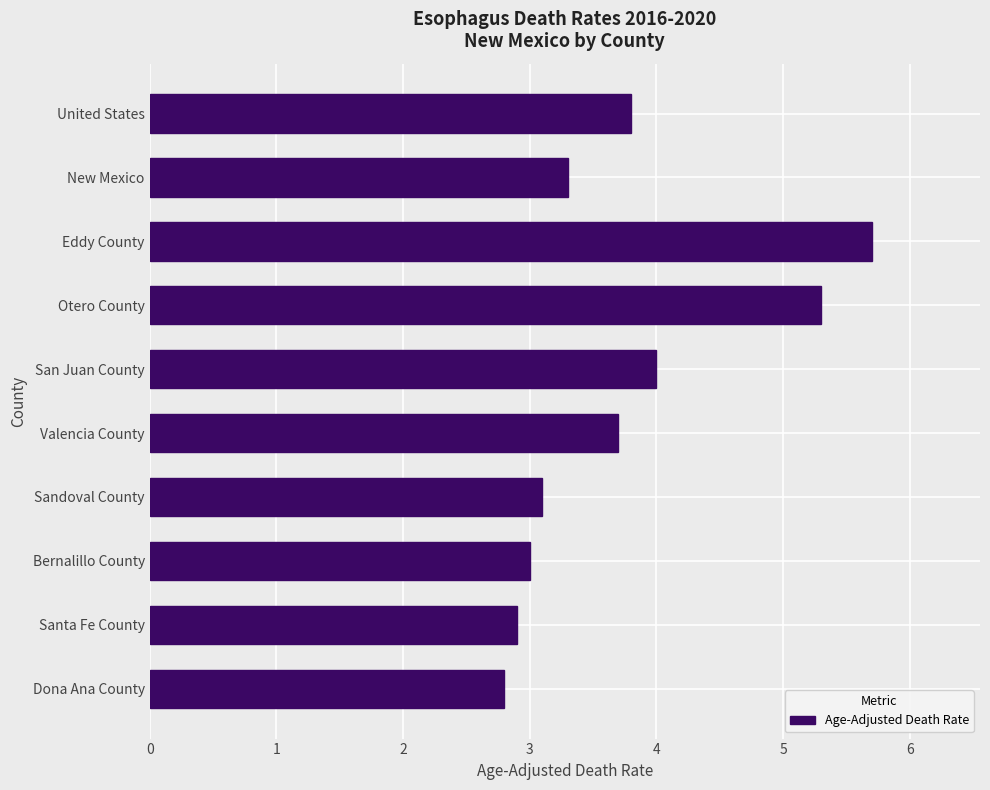

Which has a higher value, Valencia County or Sandoval County?

Valencia County